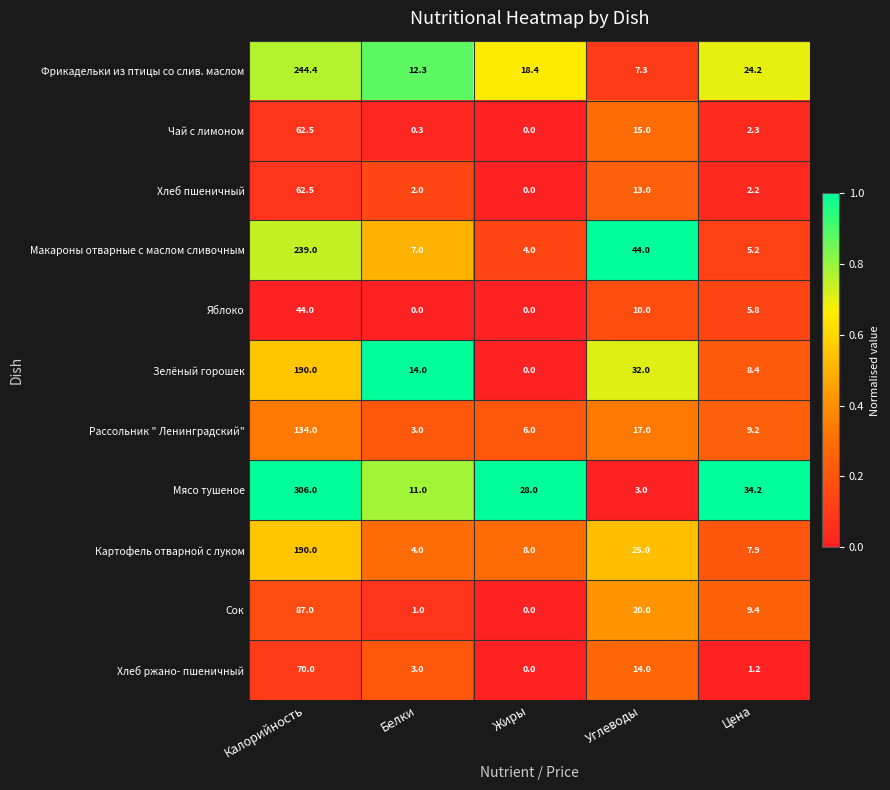

What is the maximum value for Картофель отварной с луком?

190.0